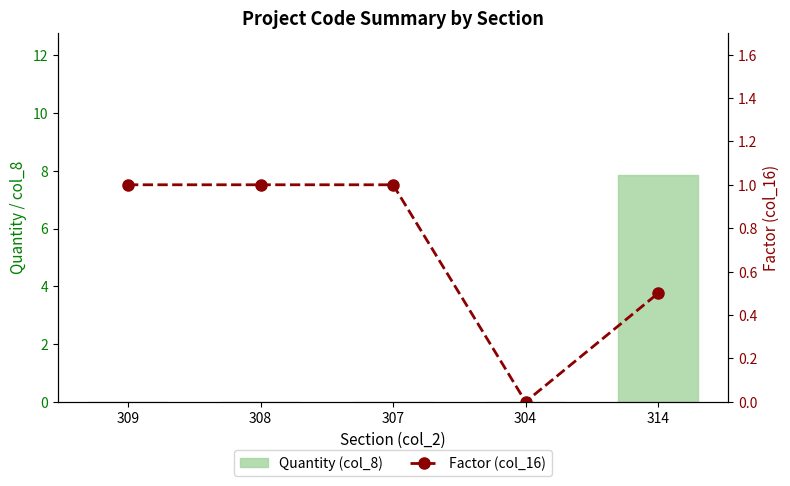

Which series has the largest total across all categories?

Quantity (col_8)